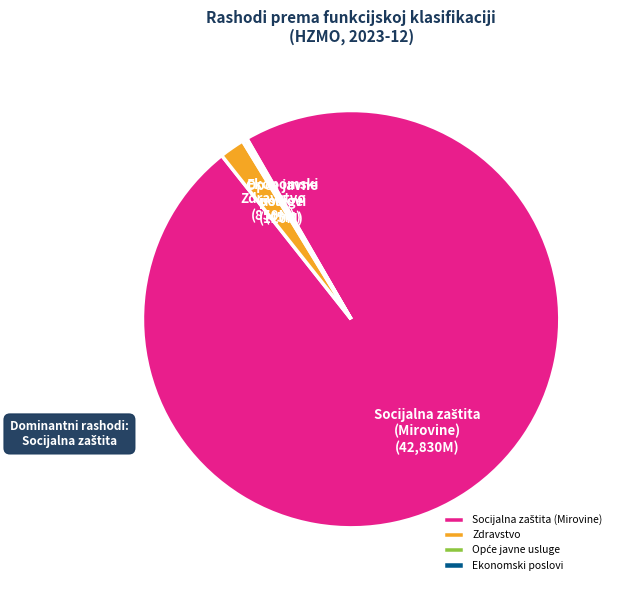

Is it true that Zdravstvo is 8% of the pie?

False